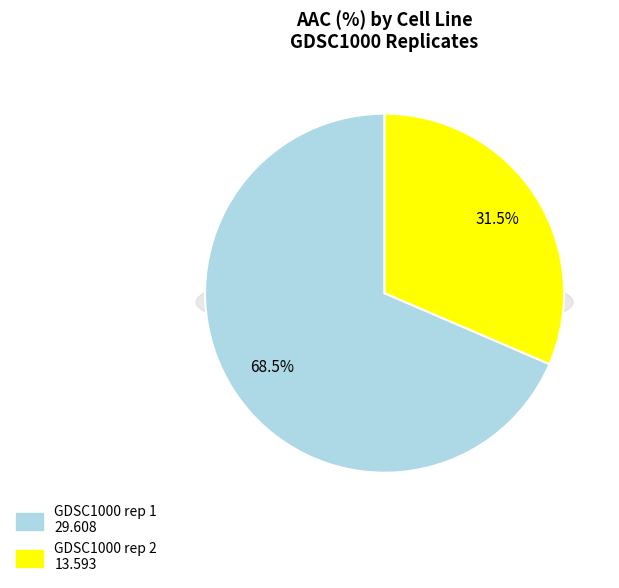

To the nearest percent, what portion does GDSC1000 rep 1 represent?

69%